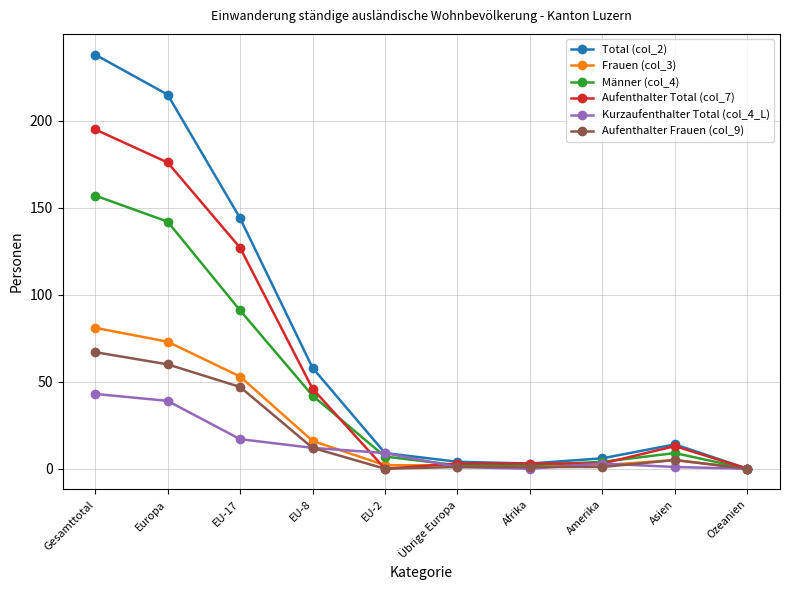

Which series has the widest spread of values?

Total (col_2)